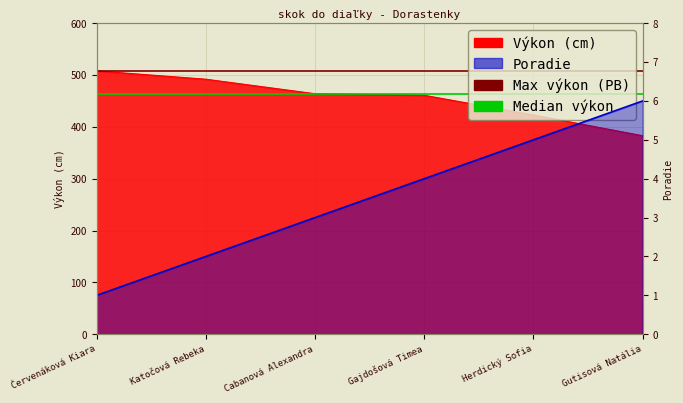

What is the total value across all series at Katočová Rebeka?

494